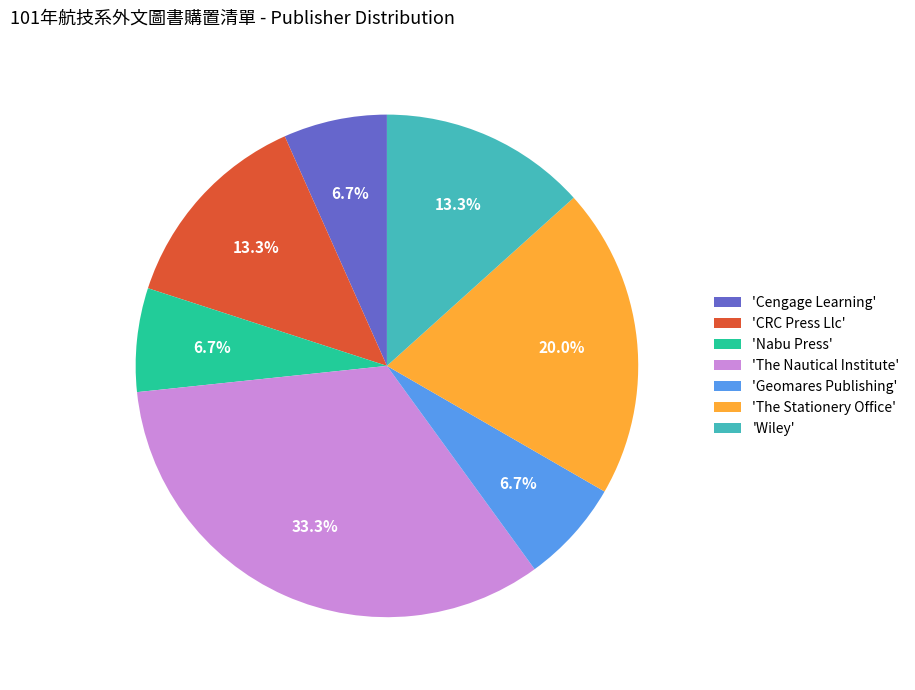

Do 'Cengage Learning' and 'The Stationery Office' together represent more than half of the pie?

No